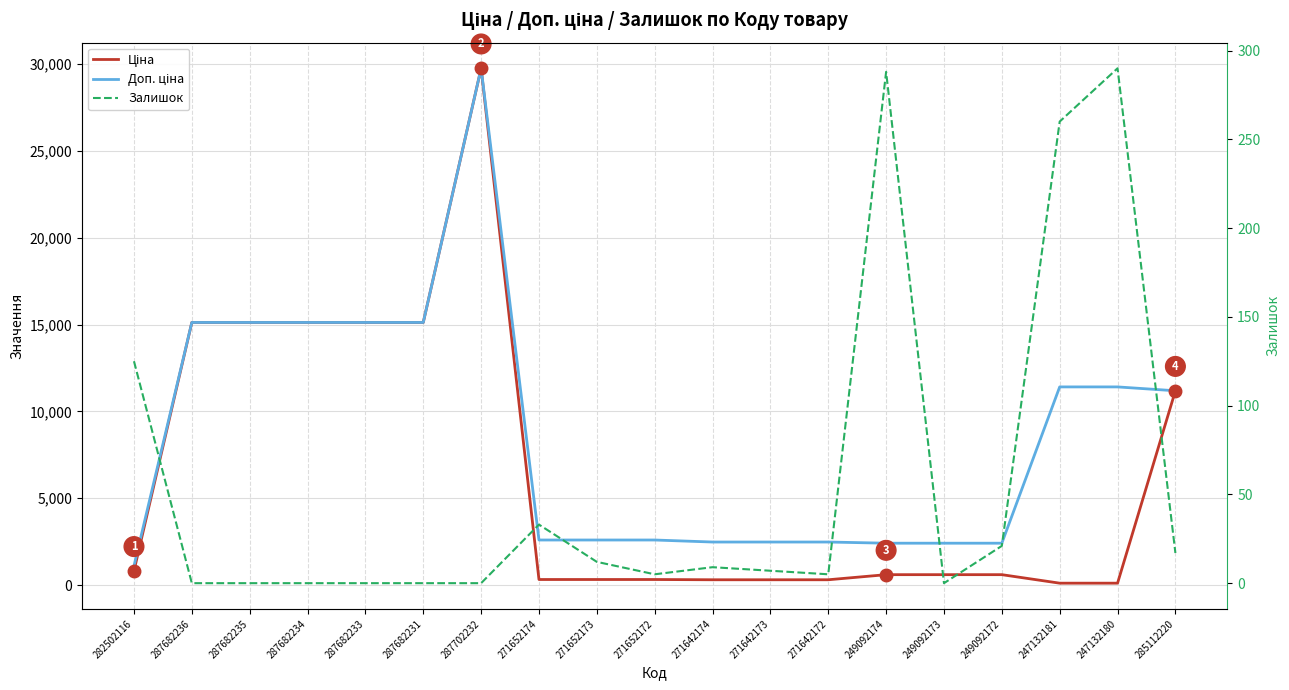

How many interior local peaks does the Залишок series have?

4